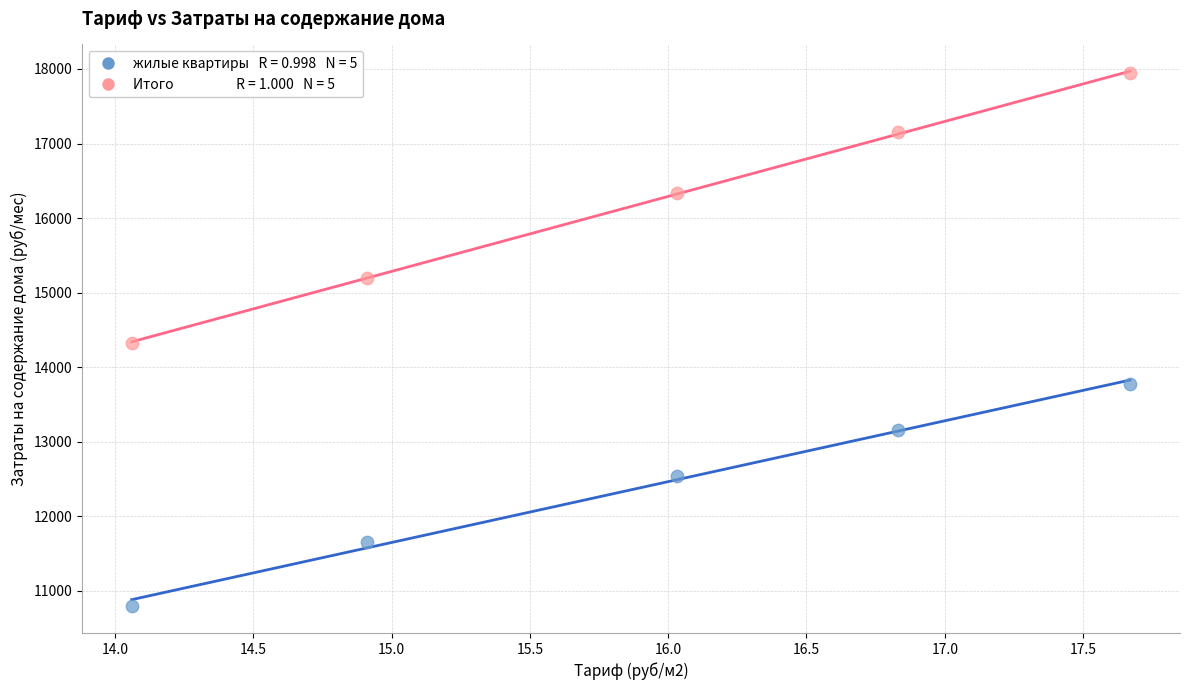

Across all data points, what is the average X value?

15.9